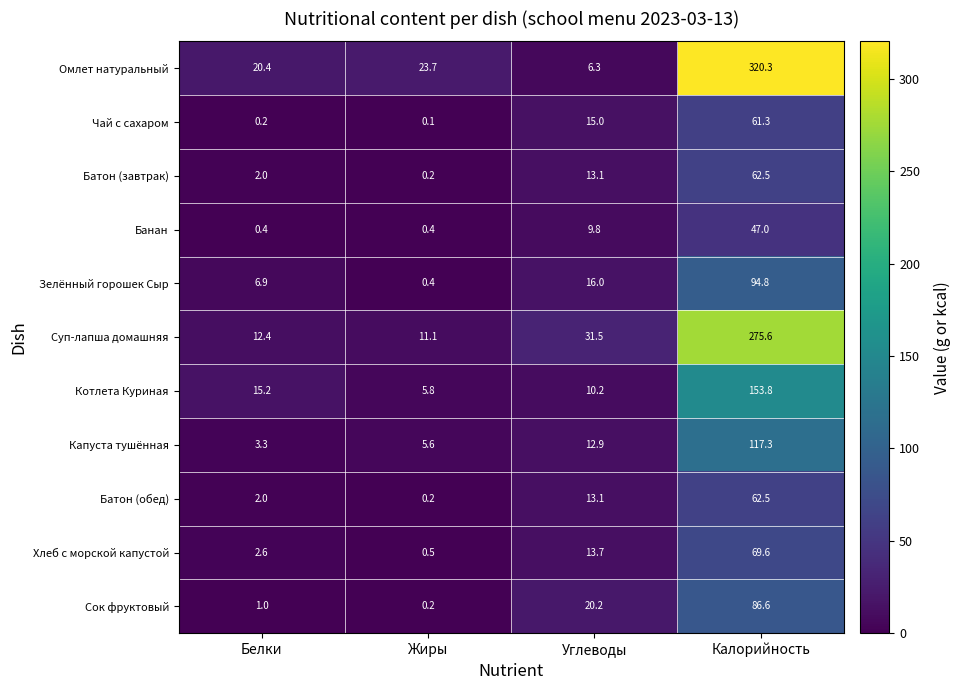

Is it true that Капуста тушённая equals 1.8 at Белки?

False